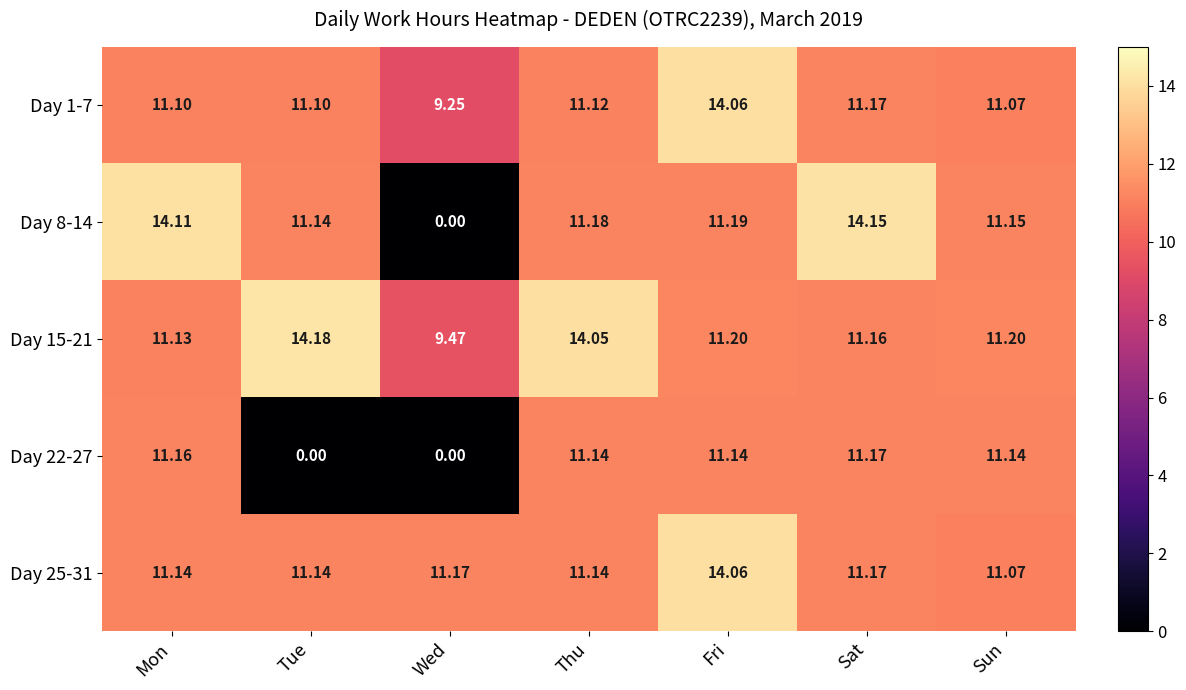

What is the spread (max minus min) of values at Tue?

14.2